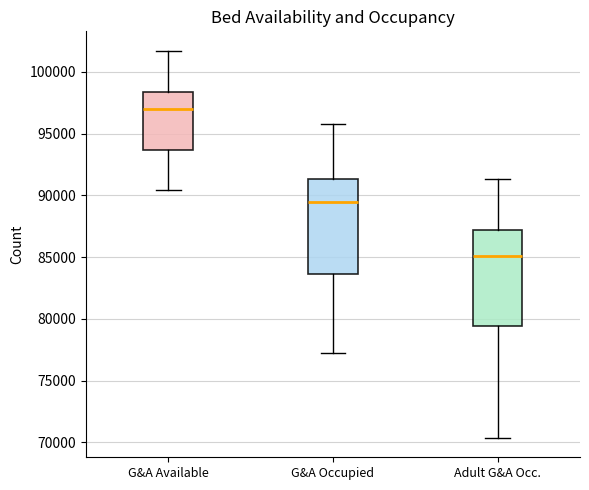

Which box has the lowest median line?

Adult G&A Occ.